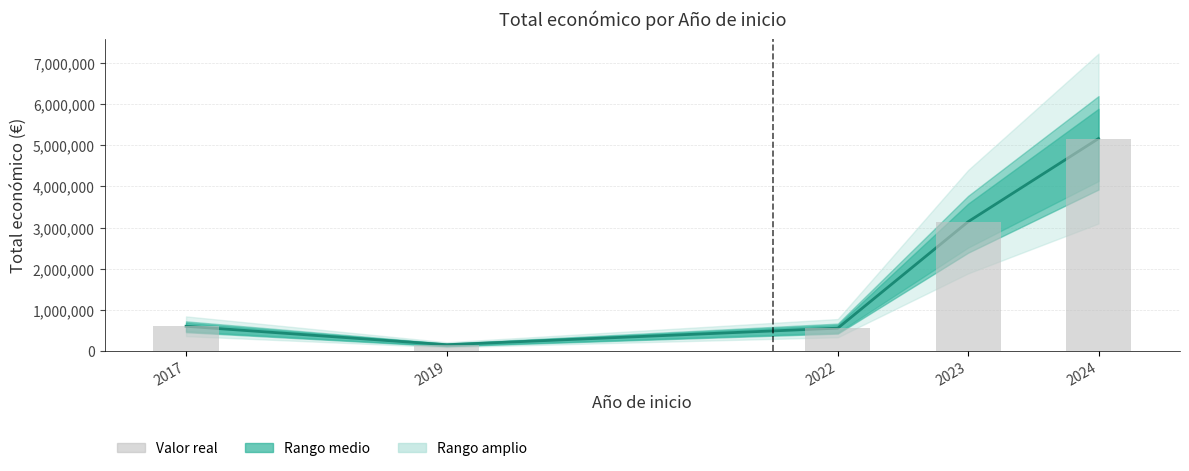

Is it true that Total económico (línea) equals 1879192 at 2024?

False